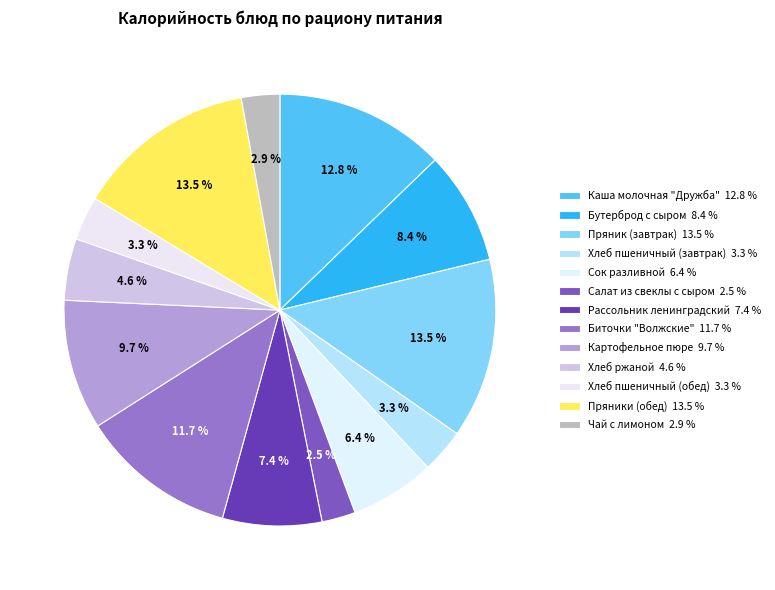

How many slices are in this pie chart?

13